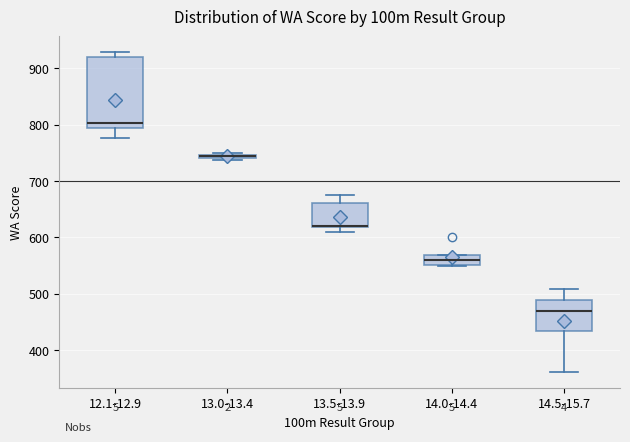

Comparing the boxes themselves (not the whiskers), which one is the tallest?

12.1-12.9